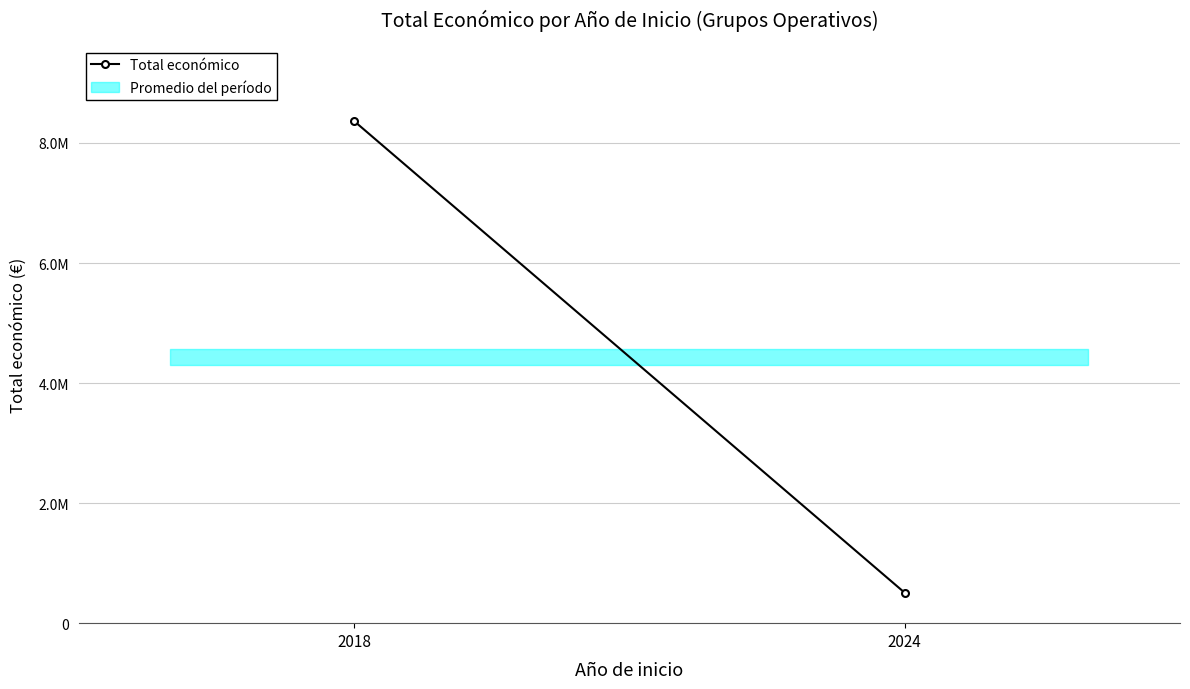

Reading left to right, what are all the values shown in this chart?

2018=8365851	2024=507255